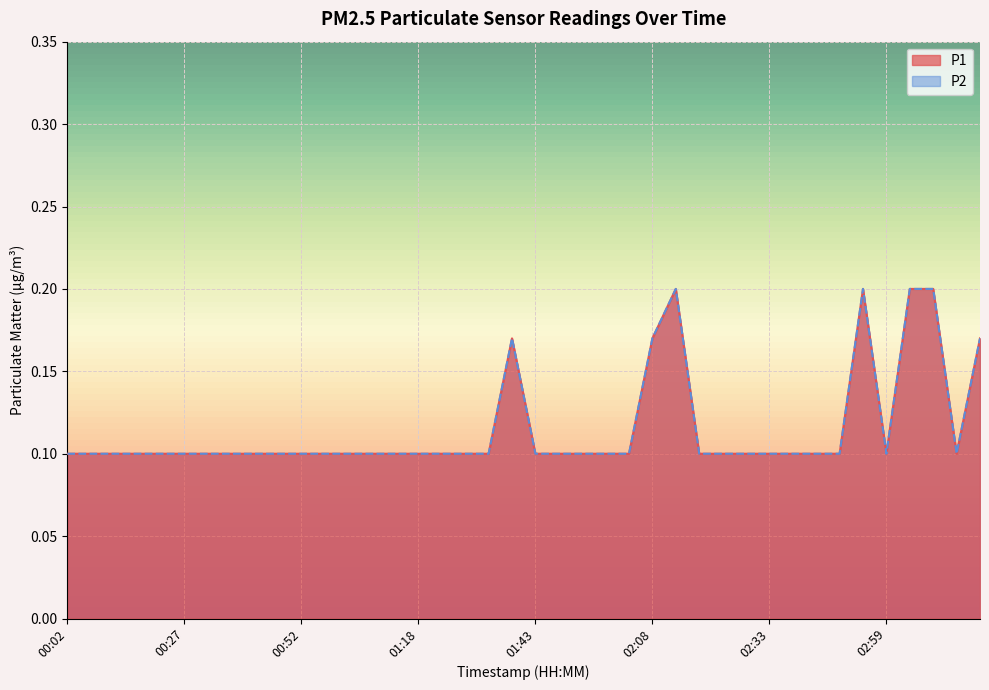

At how many categories does at least one series exceed 0?

40